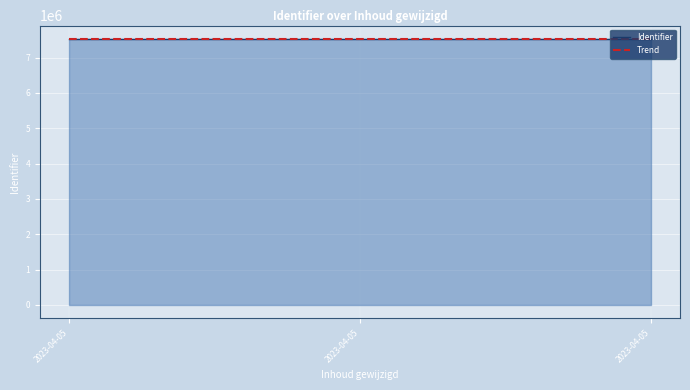

What is the minimum value shown in the chart?

7531547.5